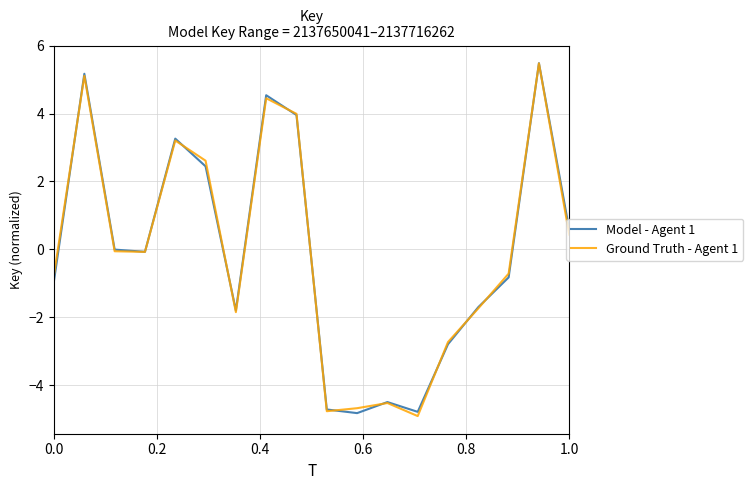

What is the smallest value displayed?

-4.9